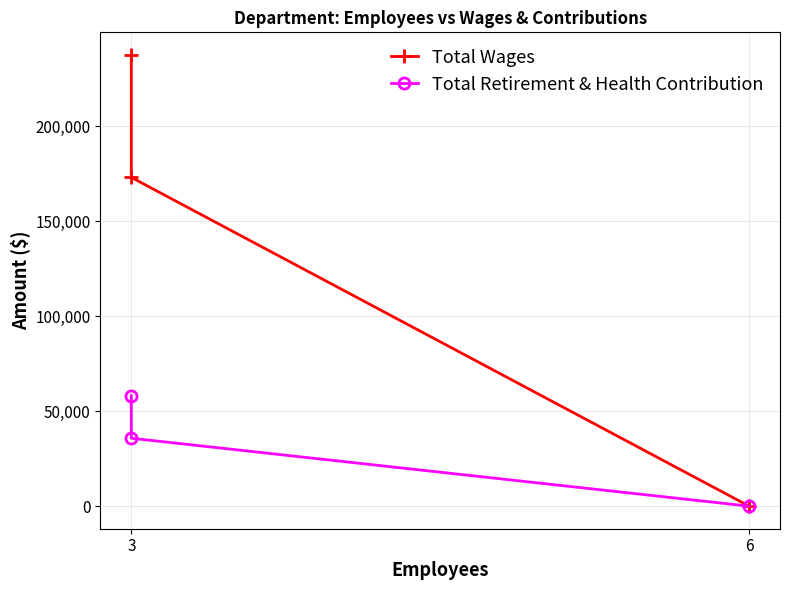

Which series has the largest range (max minus min)?

Total Wages